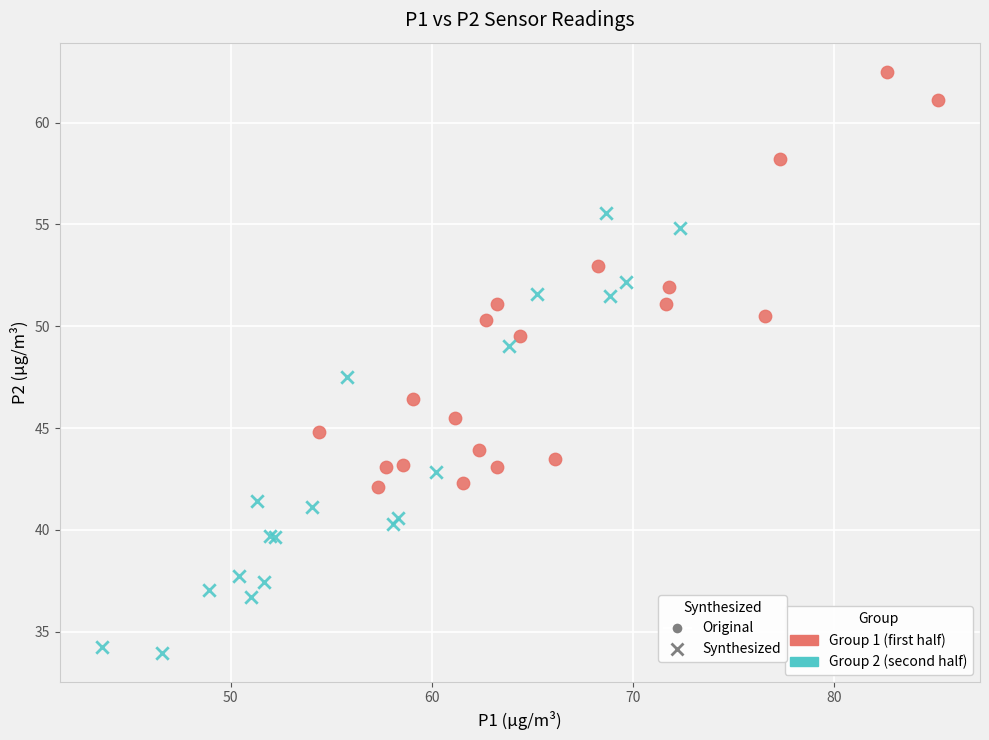

Which series contains the highest Y value?

Original